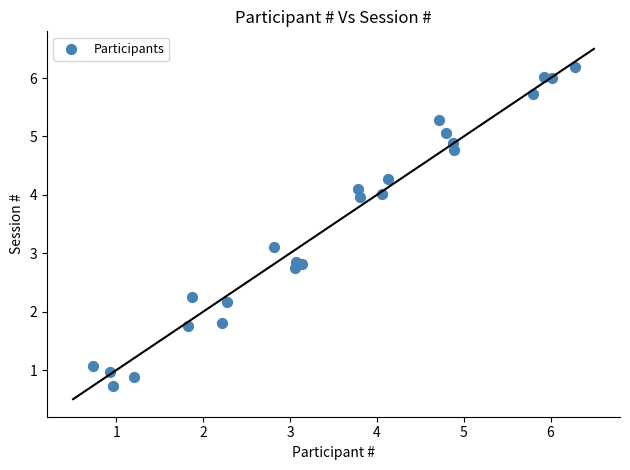

What is the range of Y values (max minus min)?

5.5